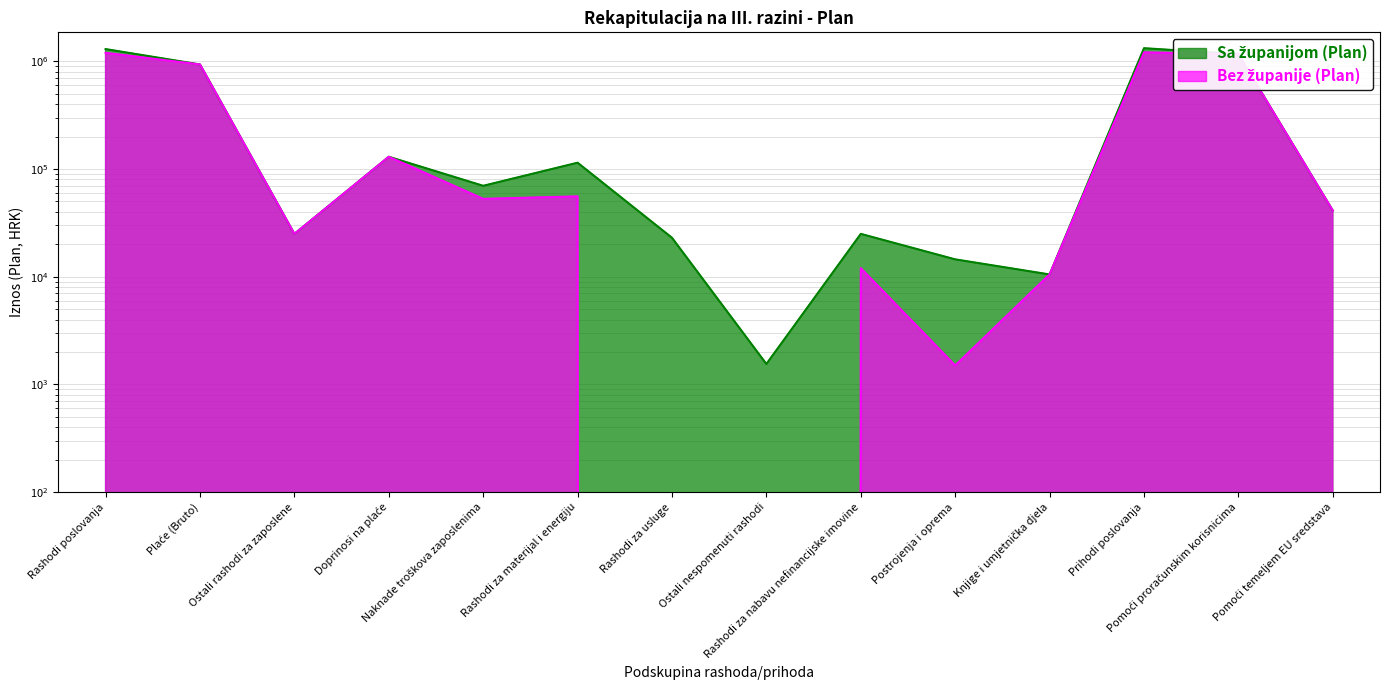

What is the greatest value displayed?

1324307